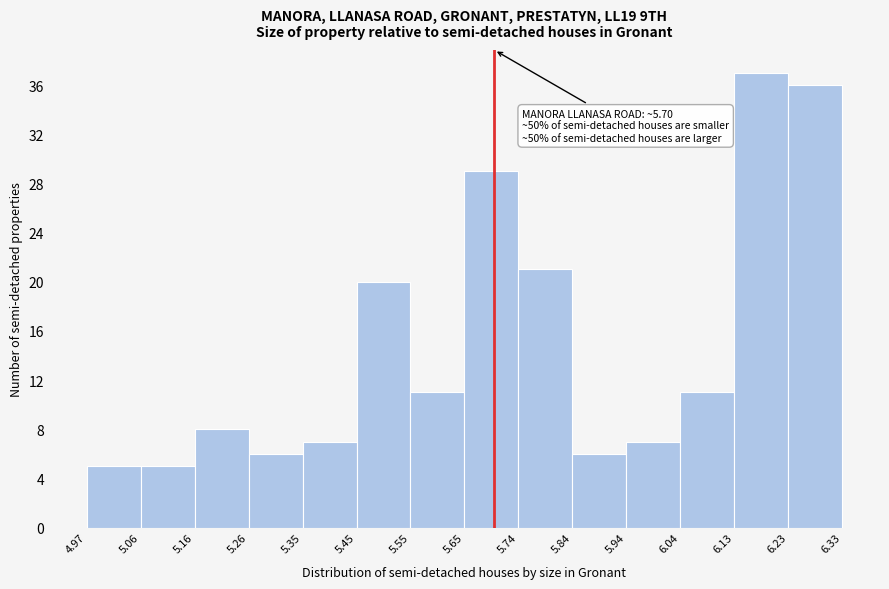

Which range on the x-axis has the tallest bar?

6.13 to 6.23